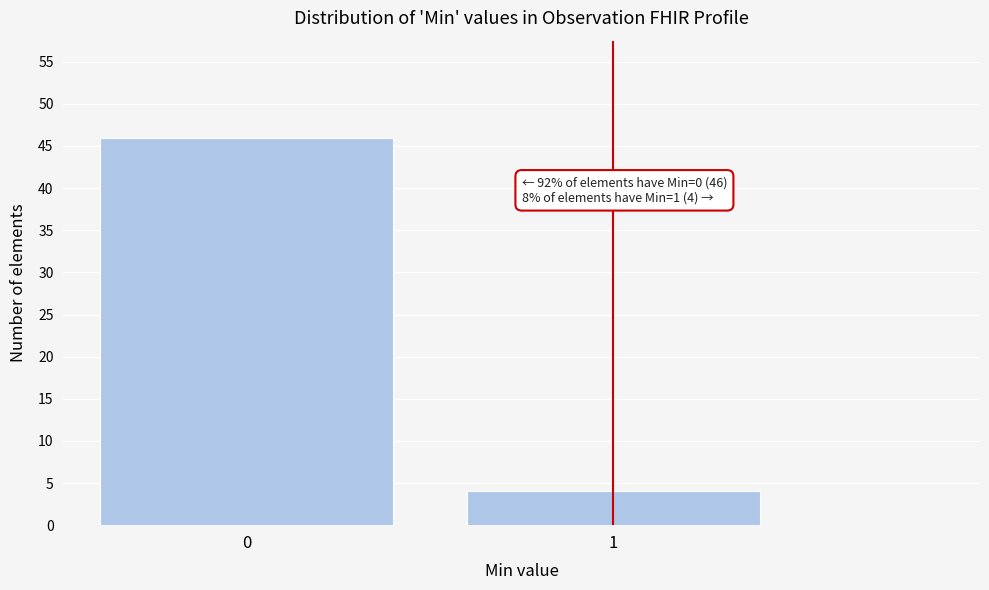

Reading right to left, what are all the values shown in this chart?

4	46